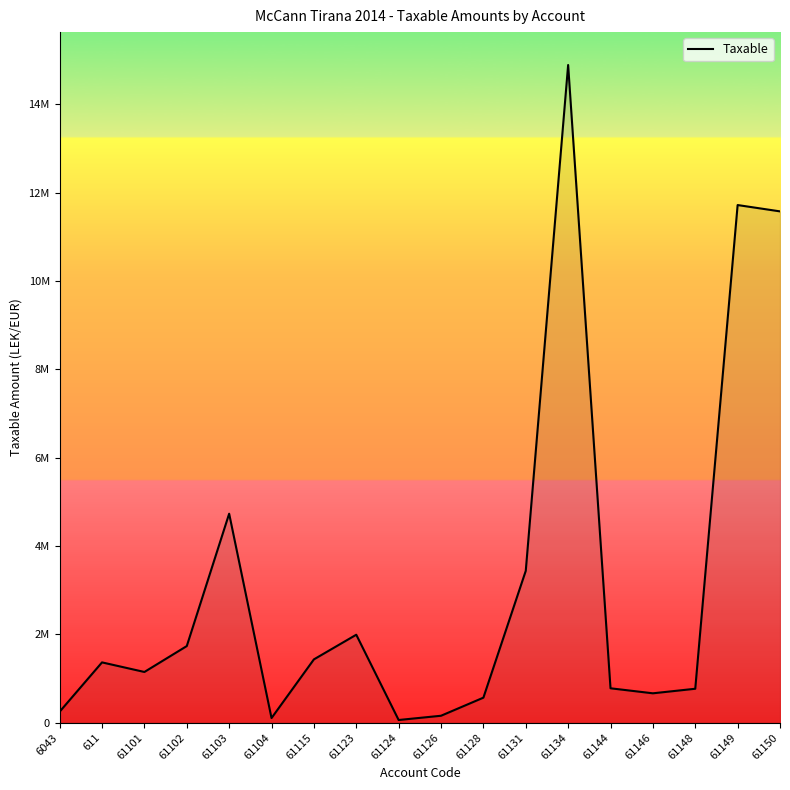

Does the chart display data point markers on the line(s)?

No